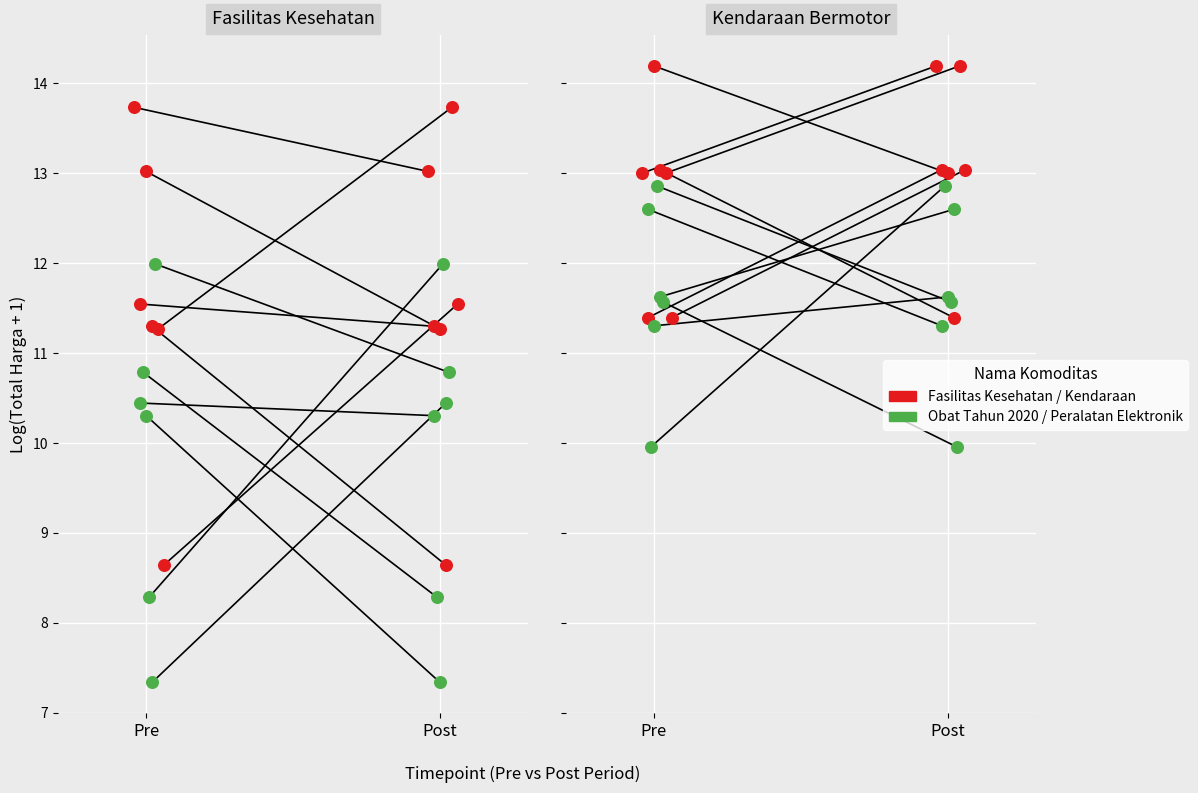

Which series reaches the minimum Y coordinate?

Obat Tahun 2020